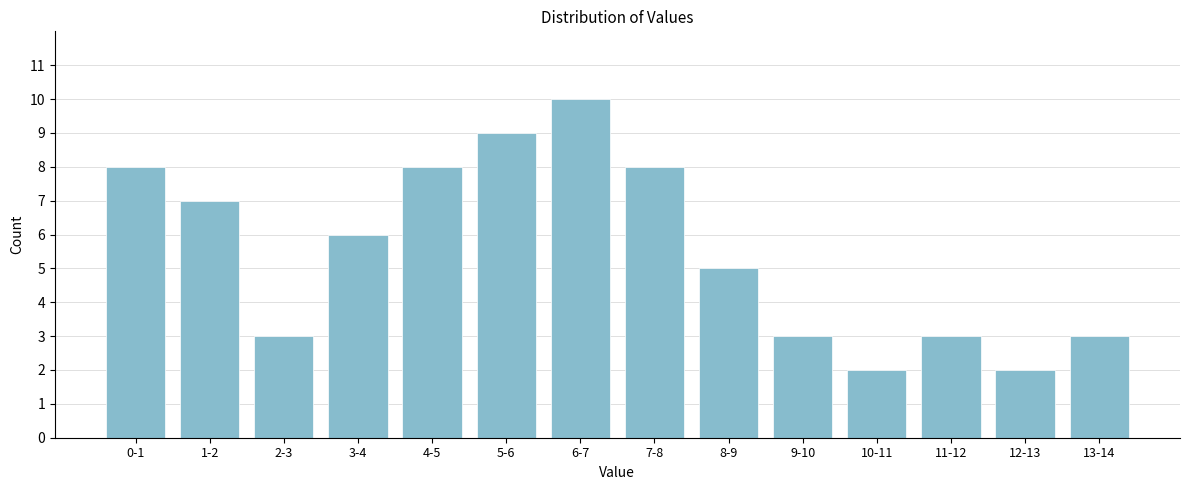

Reading right to left, transcribe all the data shown in this chart.

13-14=3	12-13=2	11-12=3	10-11=2	9-10=3	8-9=5	7-8=8	6-7=10	5-6=9	4-5=8	3-4=6	2-3=3	1-2=7	0-1=8